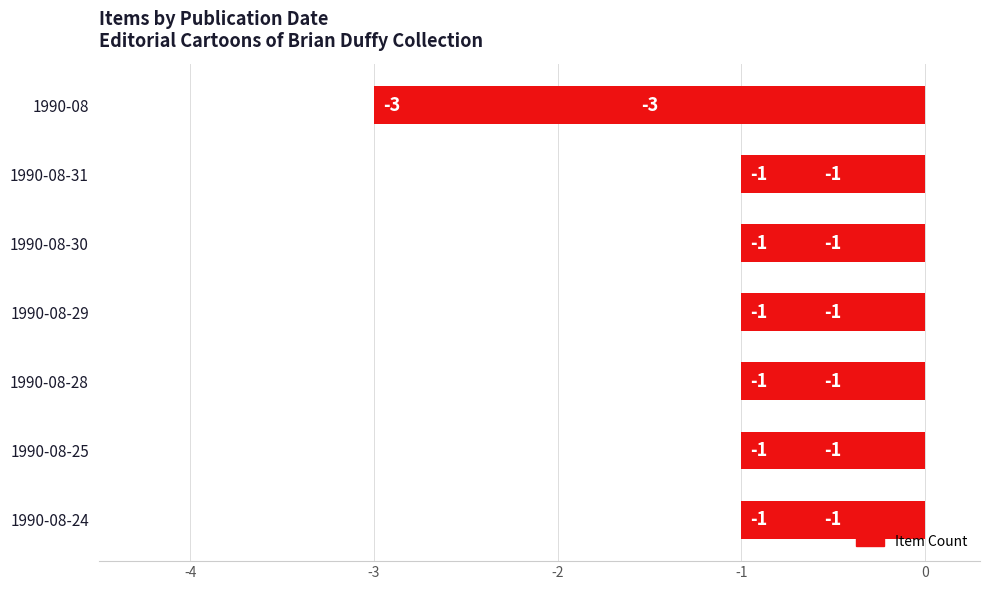

The chart shows a value of -2 at 1990-08-30. True or false?

False